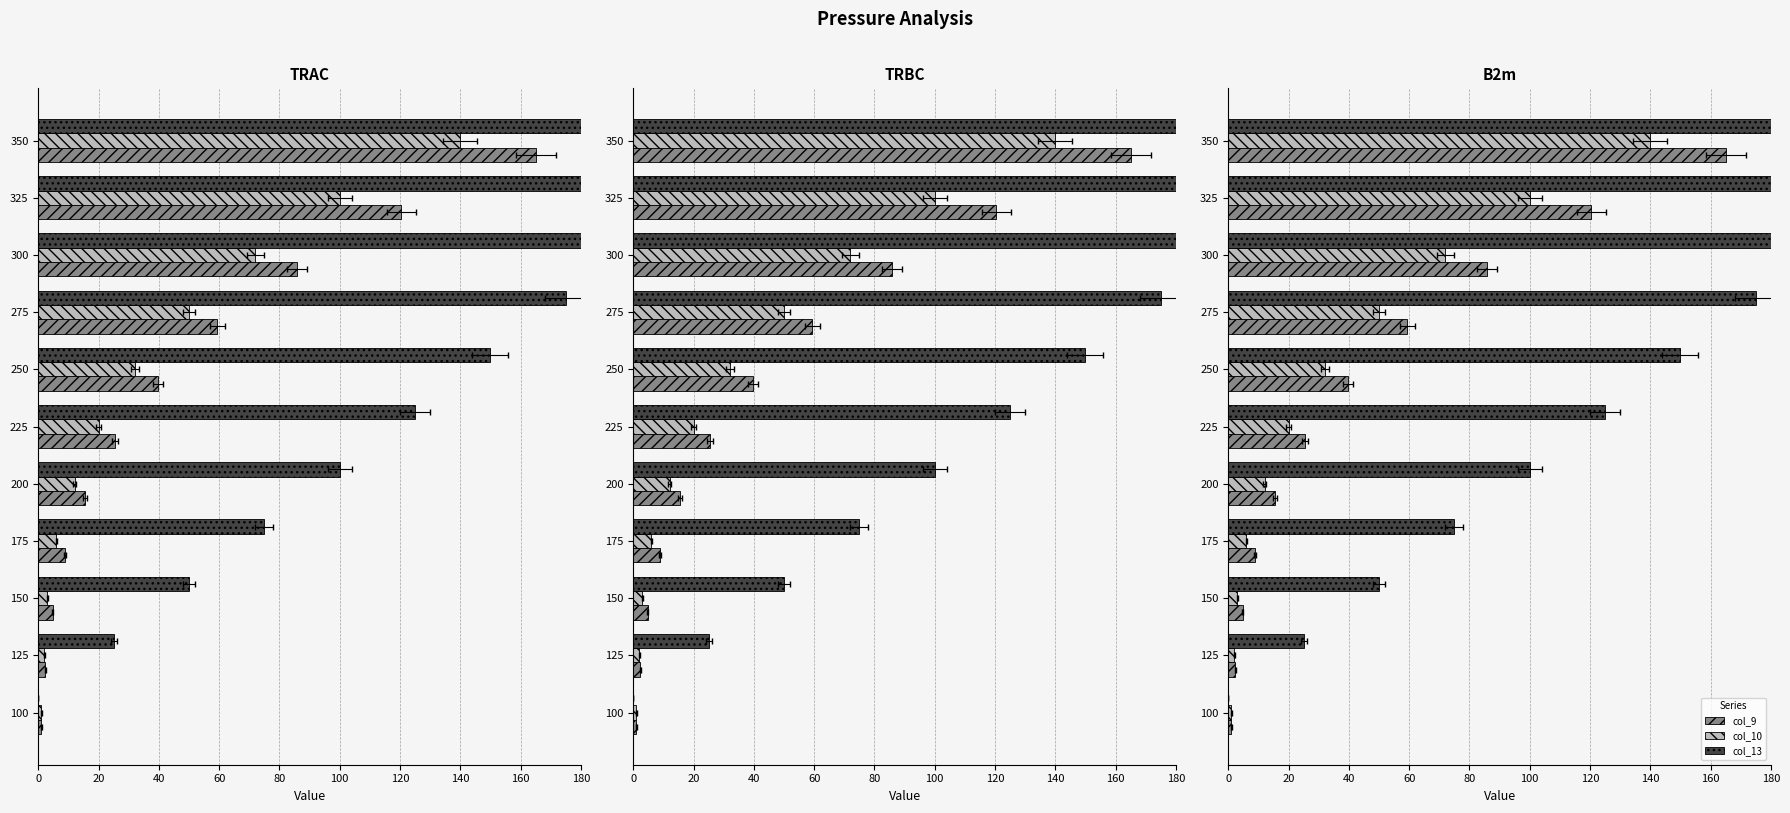

How many col_13 values are between 50 and 200?

7